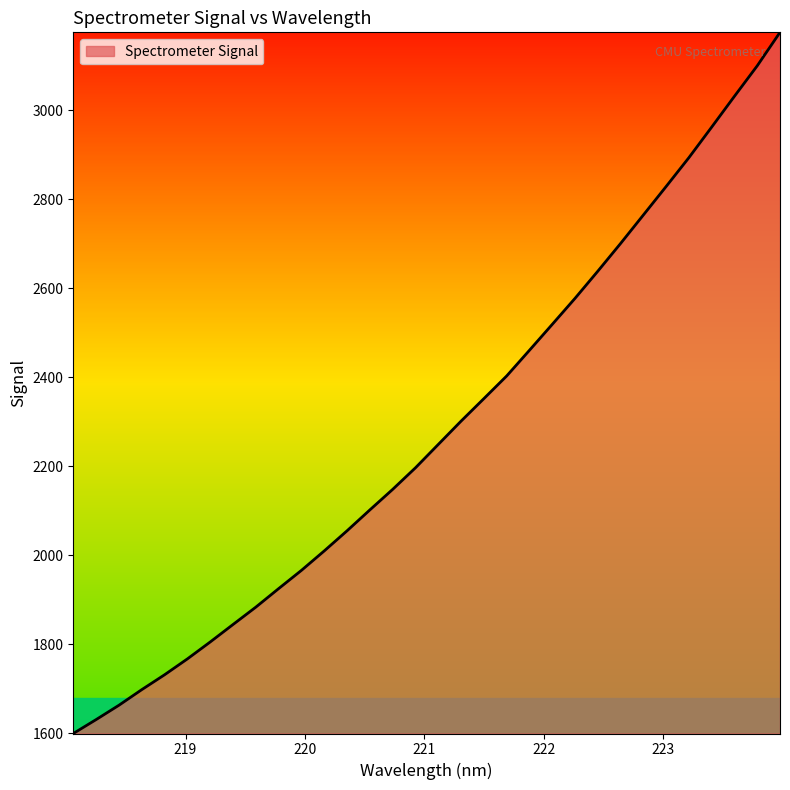

What is the difference between the second highest and second lowest values?

1469.2